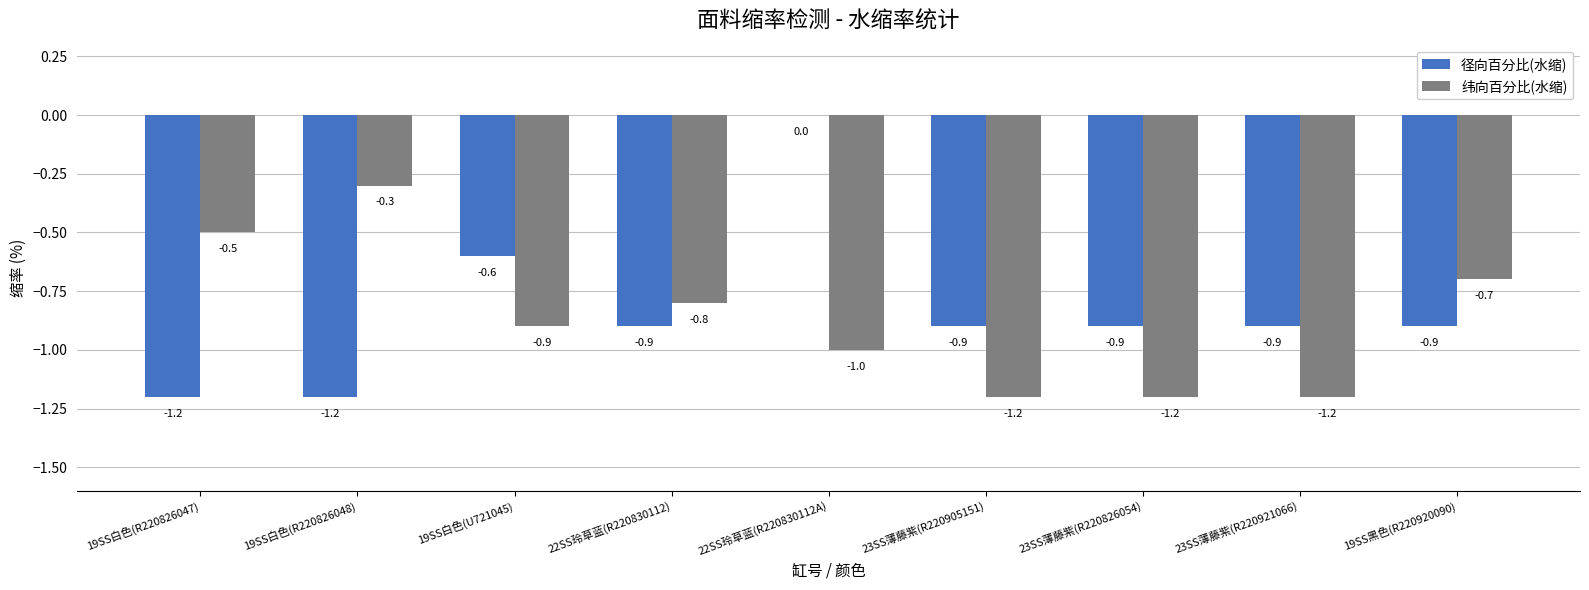

Which series has the widest spread of values?

径向百分比(水缩)